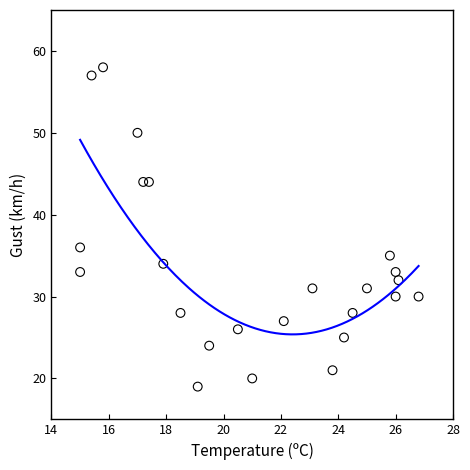

What is the range of Y values (max minus min)?

39